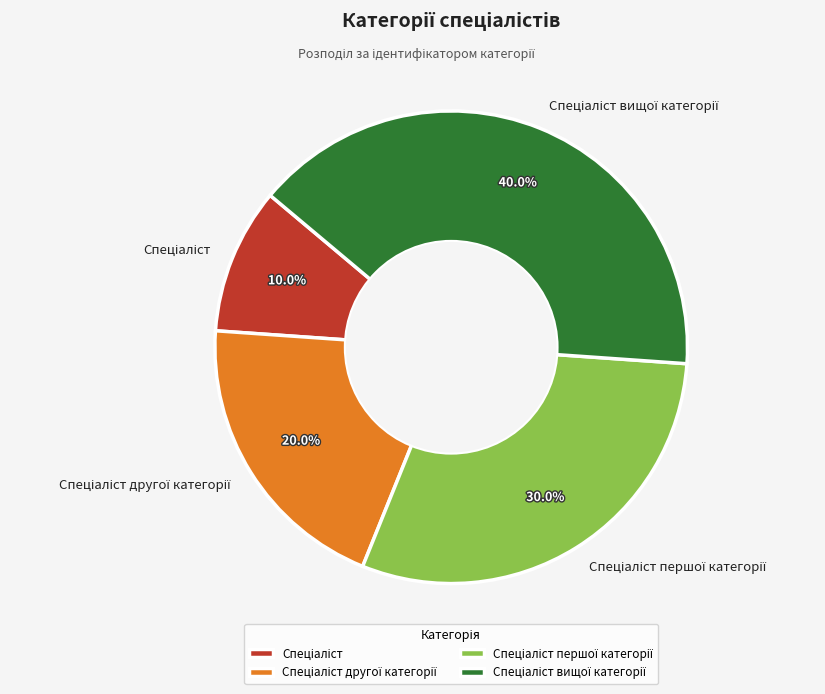

Is there any slice that represents more than half of the pie?

No